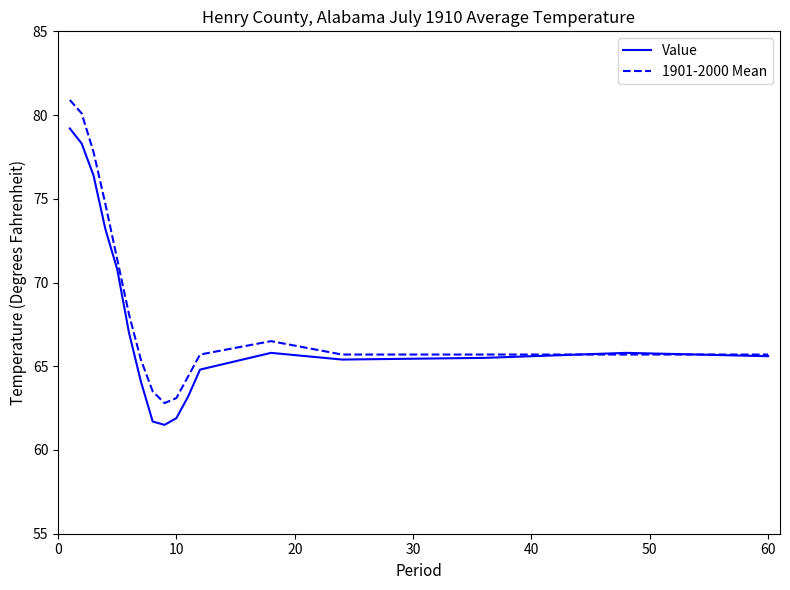

Rank the series by their maximum value, from lowest to highest.

Value, 1901-2000 Mean